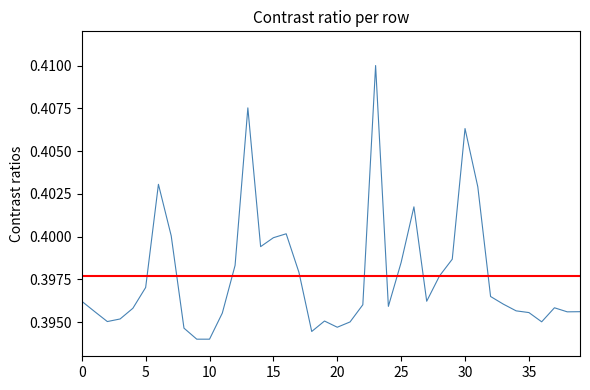

Is it true that the value at 27 is 0.4?

True